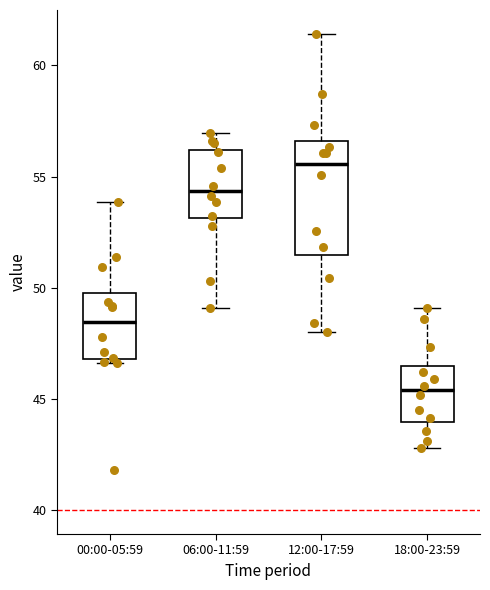

Comparing the boxes themselves (not the whiskers), which one is the tallest?

12:00-17:59